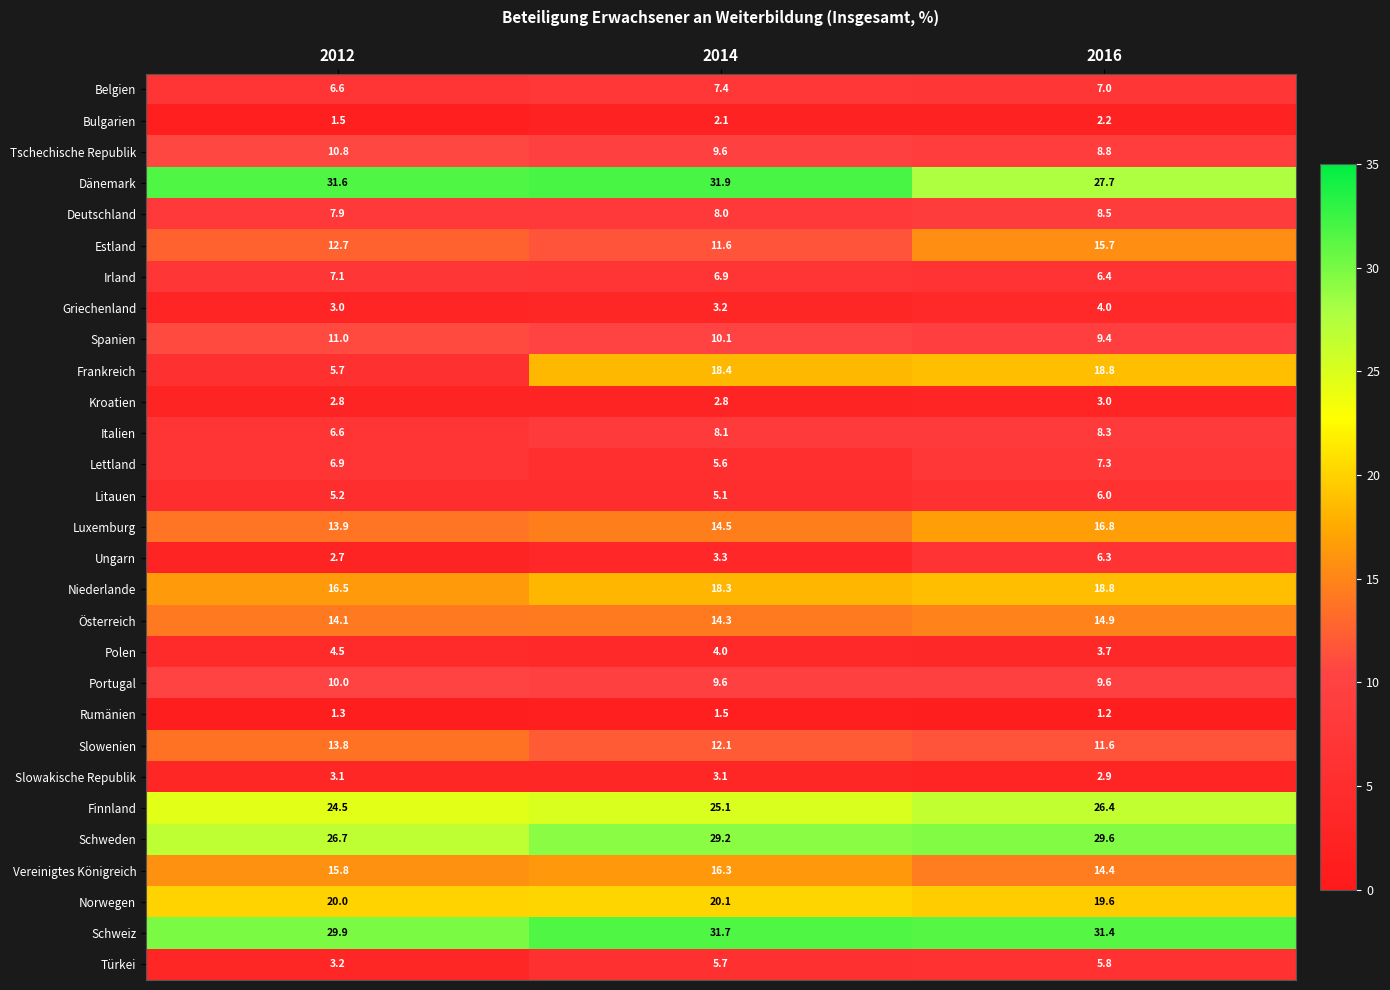

Is it true that Vereinigtes Königreich equals 27.7 at 2014?

False